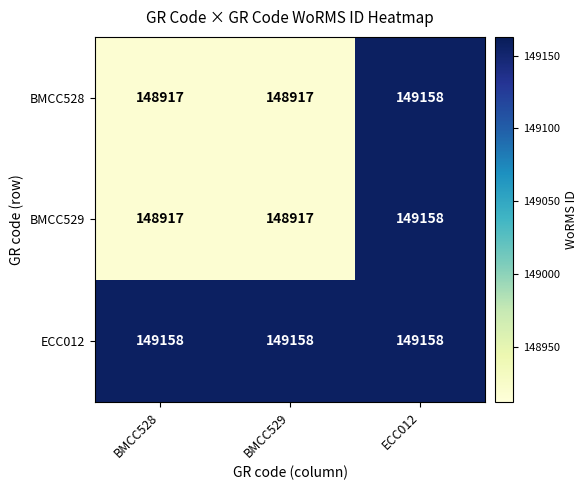

What is the average value of the BMCC529 series?

148997